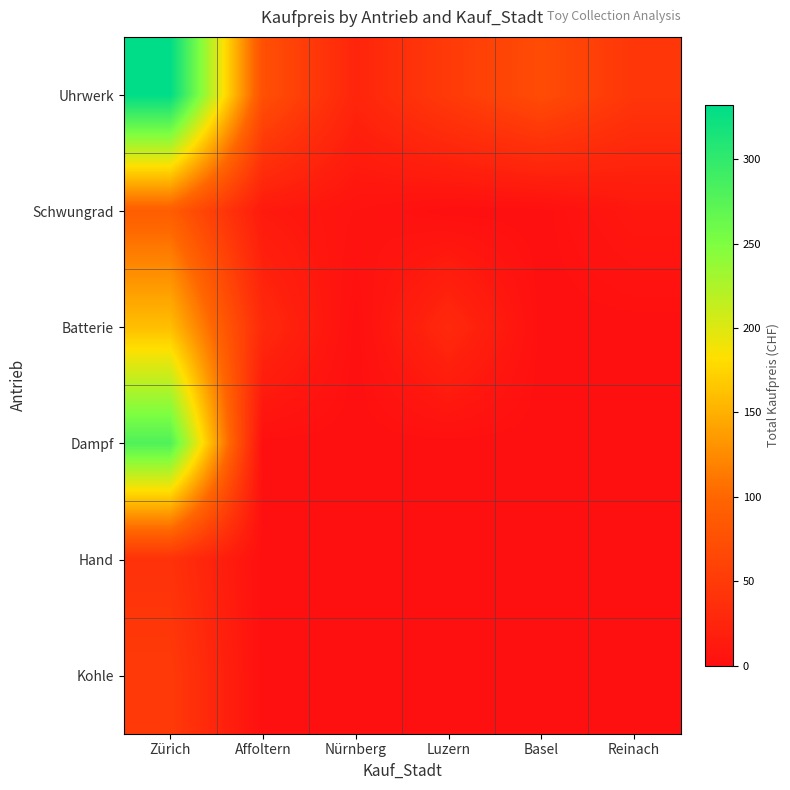

Reading right to left, what are all the values shown in this chart?

Uhrwerk: Reinach=45	Basel=70	Luzern=50	Nürnberg=25	Affoltern=75	Zürich=332
Schwungrad: Reinach=10	Basel=0	Luzern=0	Nürnberg=5	Affoltern=12	Zürich=90
Batterie: Reinach=0	Basel=0	Luzern=30	Nürnberg=0	Affoltern=30	Zürich=160
Dampf: Reinach=0	Basel=0	Luzern=0	Nürnberg=0	Affoltern=0	Zürich=280
Hand: Reinach=0	Basel=0	Luzern=0	Nürnberg=0	Affoltern=0	Zürich=40
Kohle: Reinach=0	Basel=0	Luzern=0	Nürnberg=0	Affoltern=0	Zürich=50